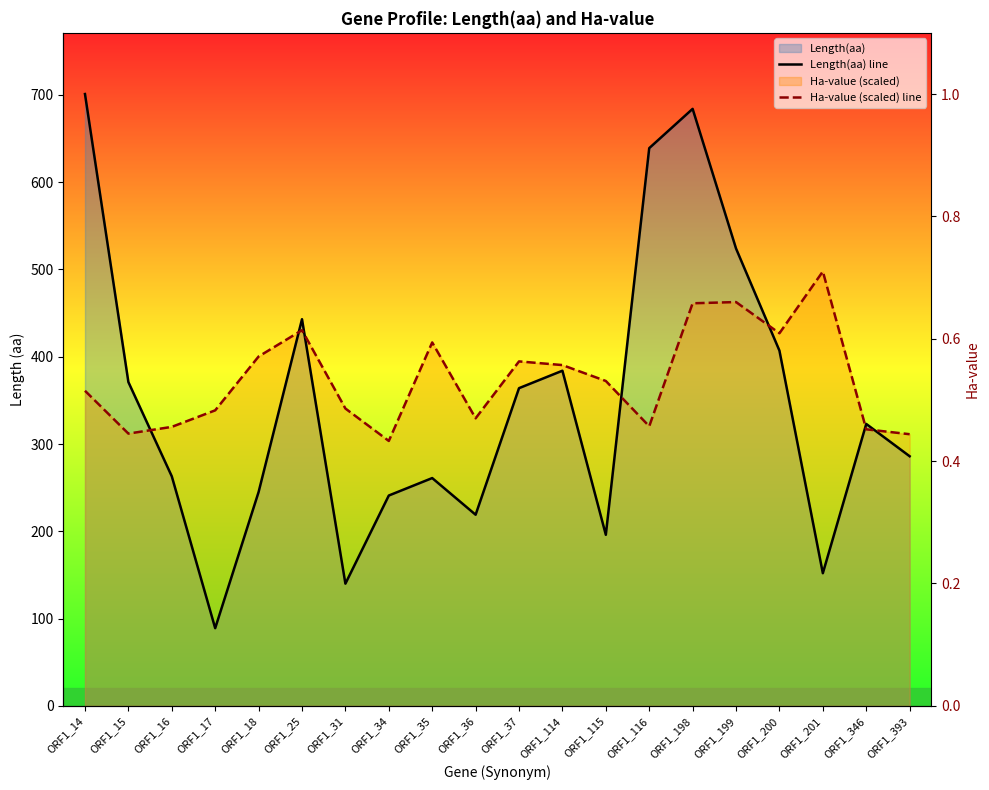

At ORF1_393, list the series in order from smallest to largest.

Length(aa) line, Ha-value (scaled) line